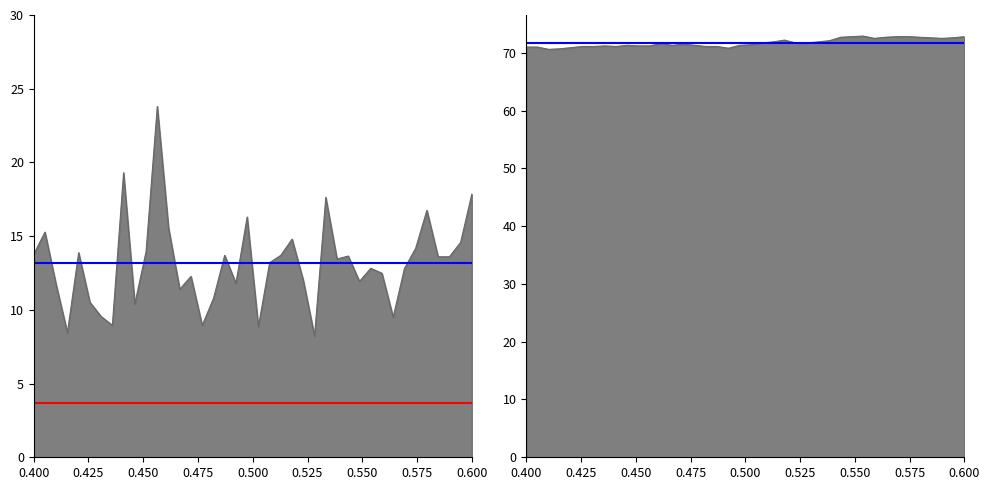

What is the value of the mean Humidity point at the 2nd from the left?

71.7